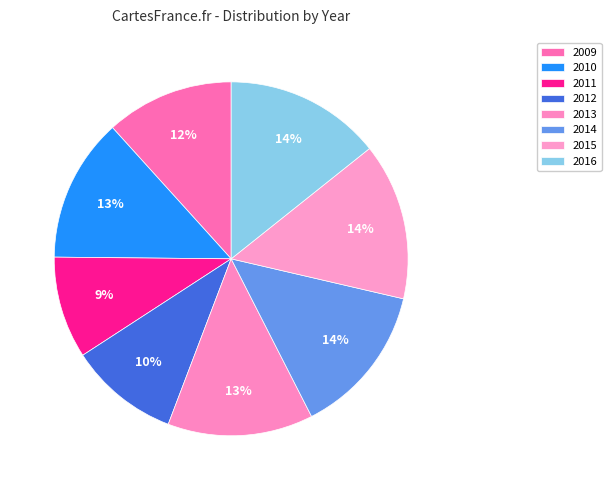

How many slices are in this pie chart?

8